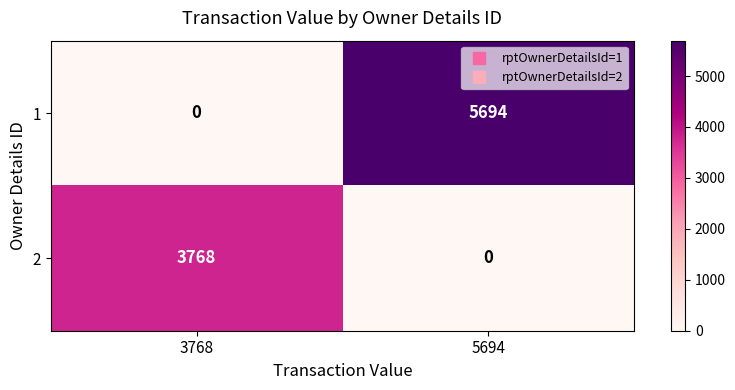

At which label is 1 closest to 2847?

3768